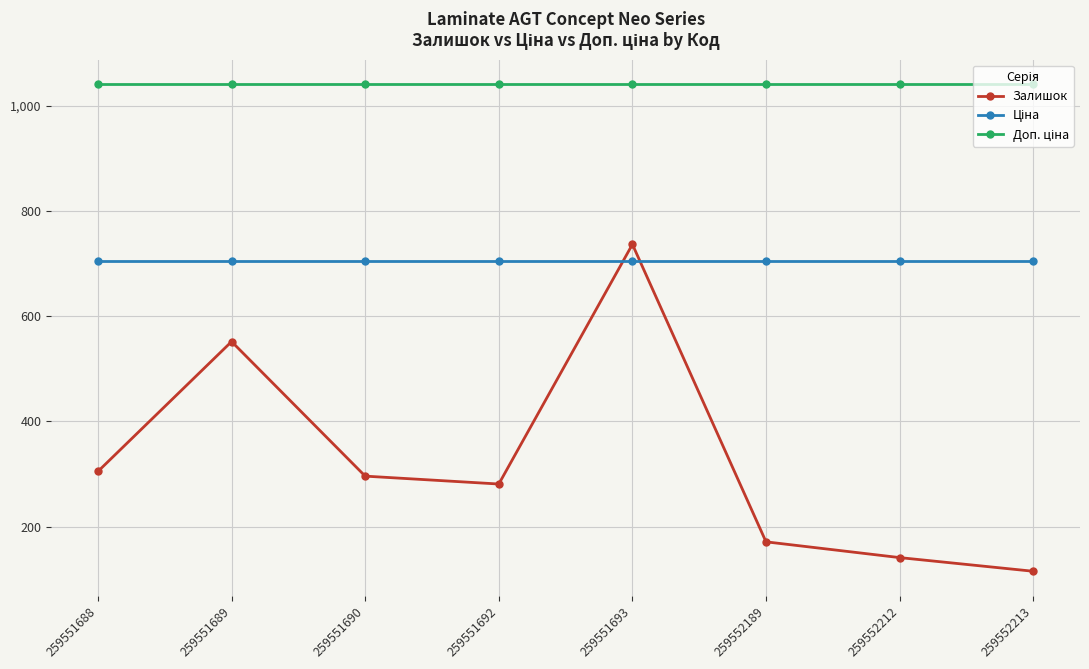

What is the sum of all Залишок values?

2598.0